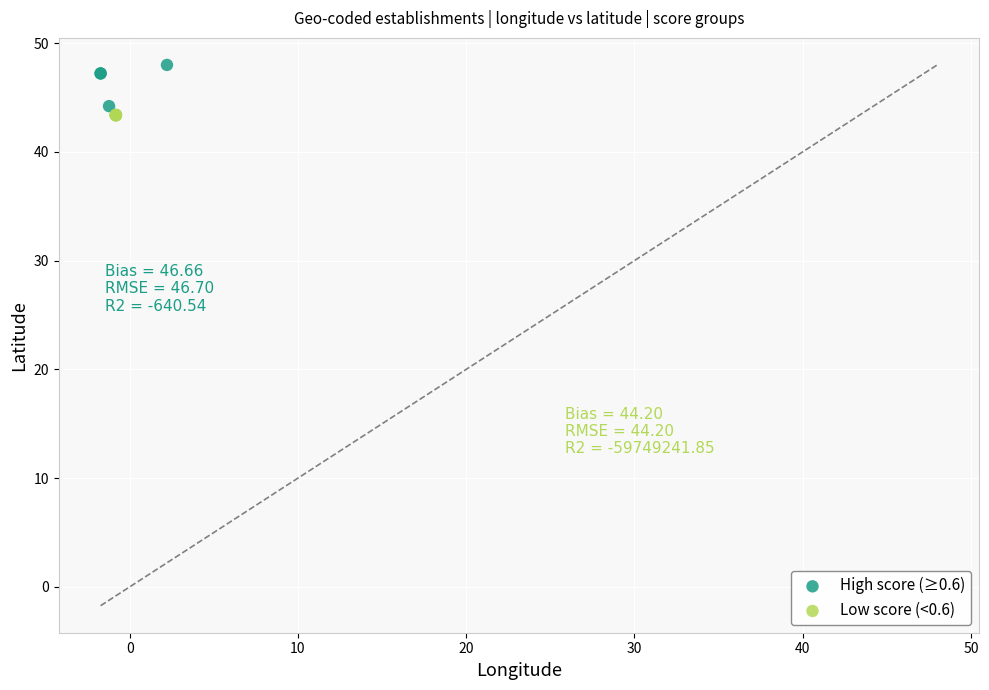

Which series has the widest spread of Y values?

High score (≥0.6)